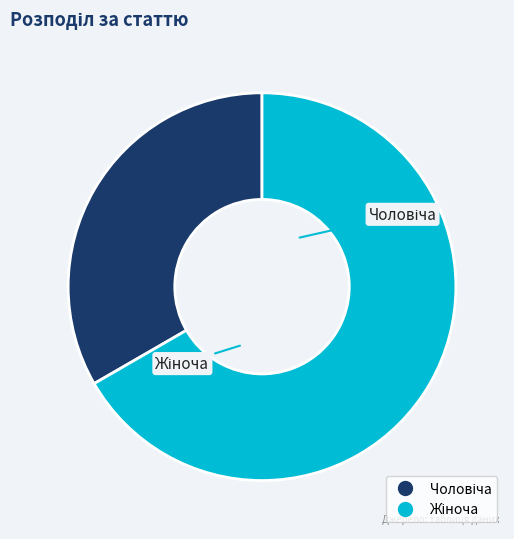

Does any single category account for the majority?

Yes